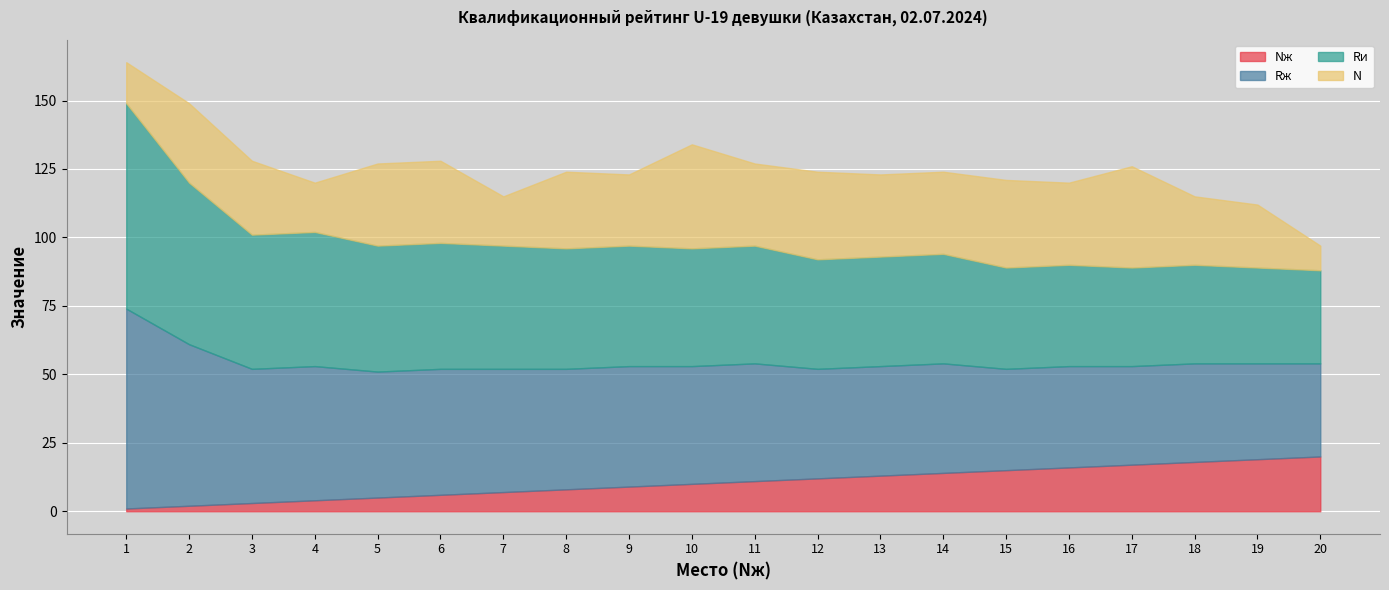

Which series changed the most between 5 and 10?

N